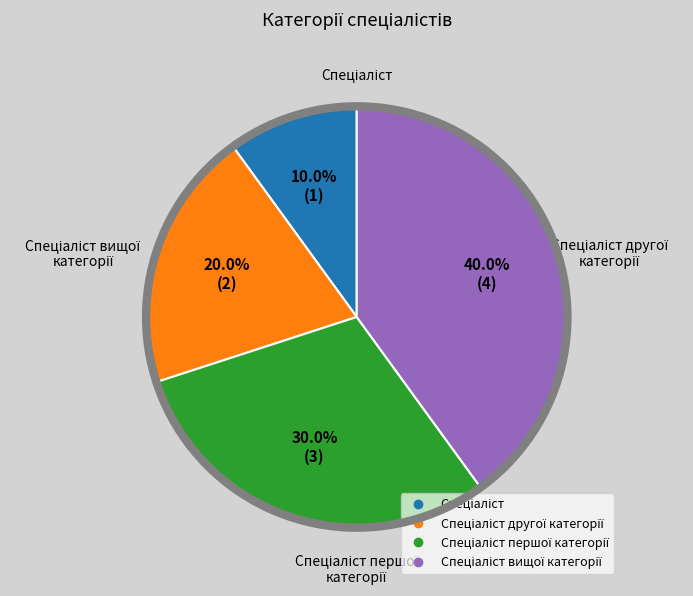

Does any single category account for the majority?

No